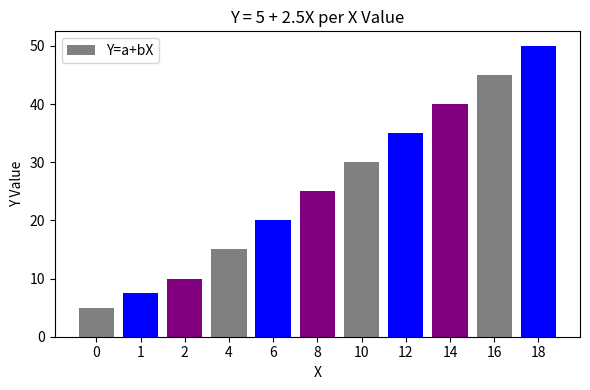

True or false: the data shows 35.0 at 12.

True